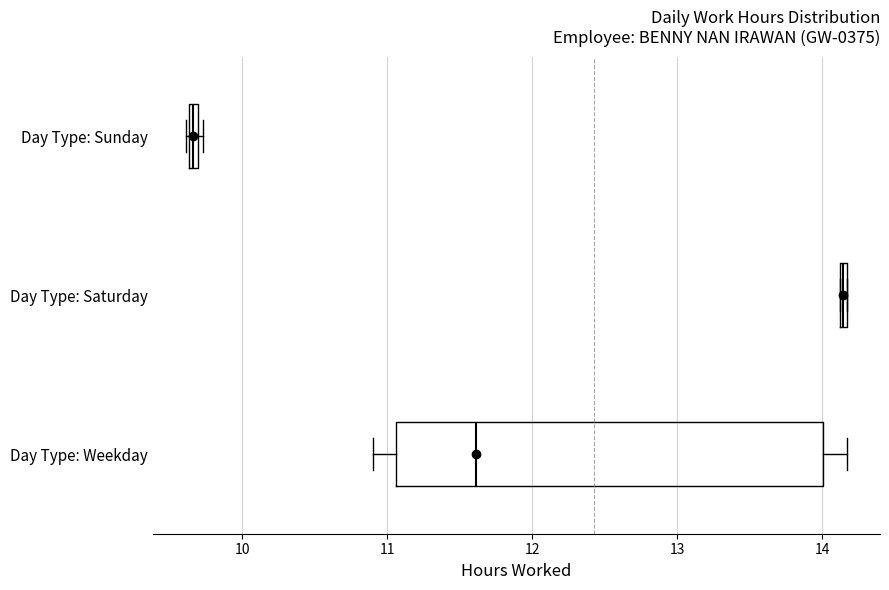

Where is the right edge of the box for Day Type: Saturday on the x-axis? The values are not printed on the chart, so give them approximately, as read against the axis.

14.2